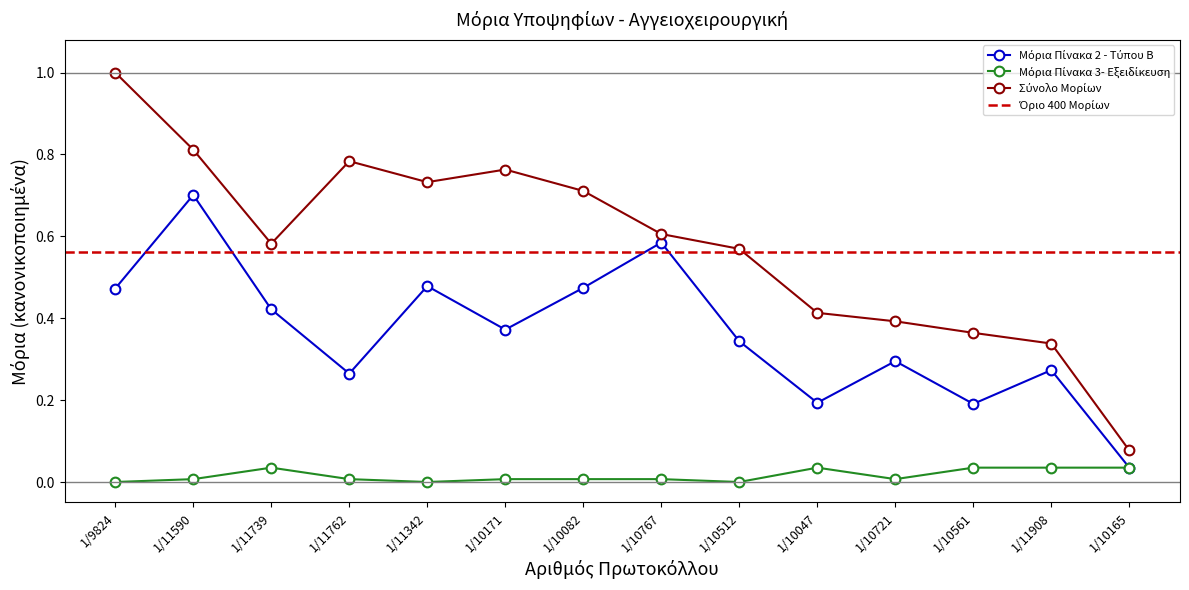

What is the value of the Μόρια Πίνακα 2 - Τύπου Β point at the 2nd from the left?

0.7